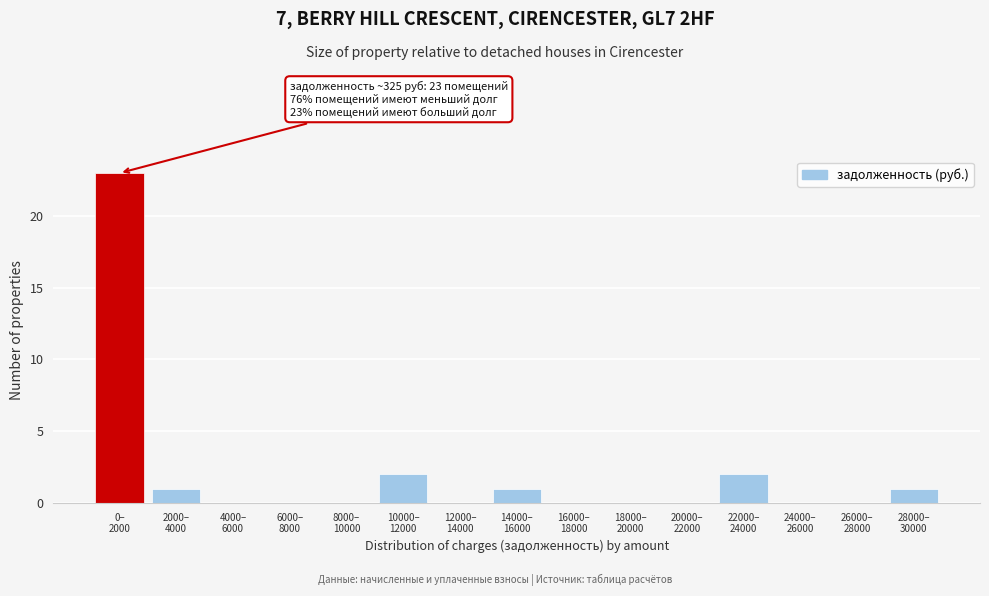

What is the greatest value displayed?

23